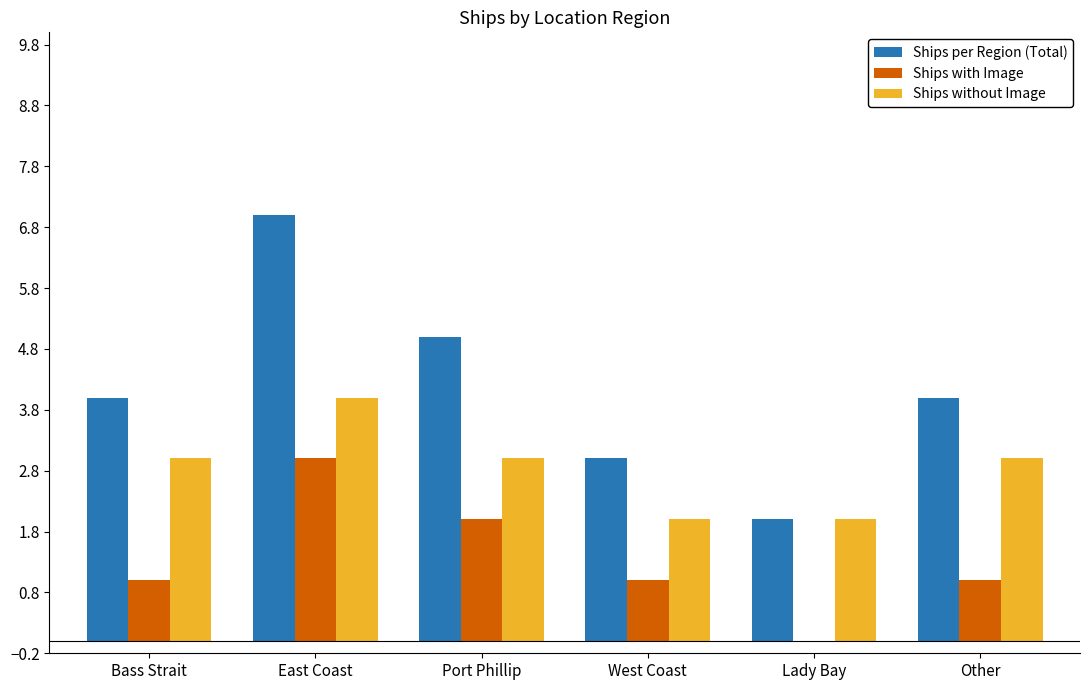

What is the sum of all Ships per Region (Total) values?

25